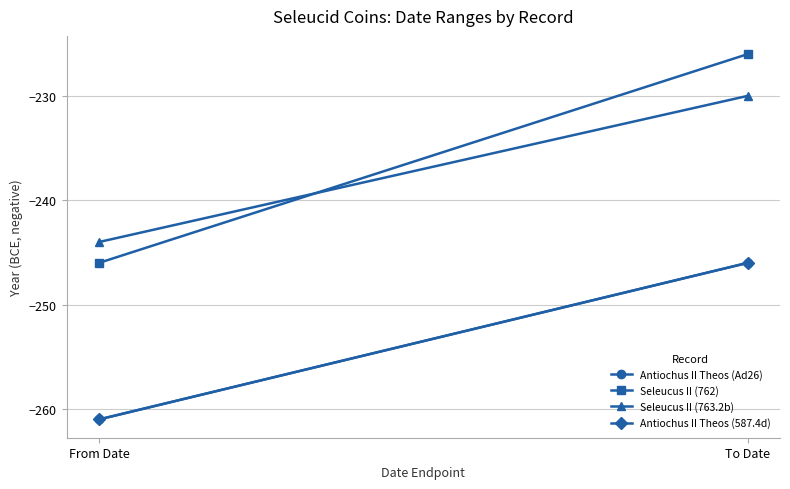

What is the value of the Seleucus II (763.2b) point at the 2nd from the left?

-230